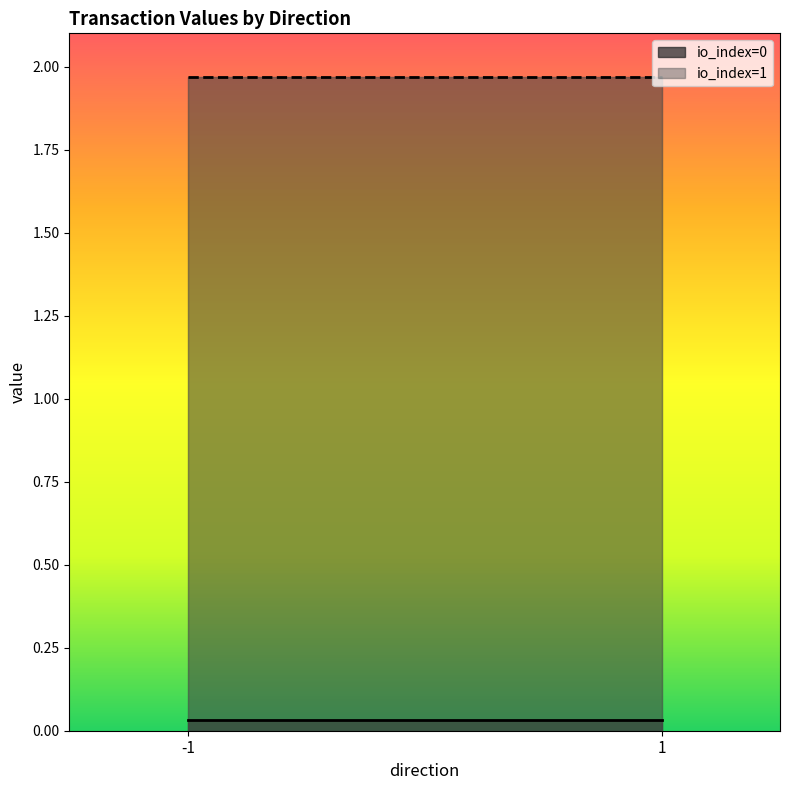

Reading left to right, list all the values displayed in this chart.

io_index: 0.0	1.0	0.0	1.0
value: 0.0	2.0	0.0	2.0